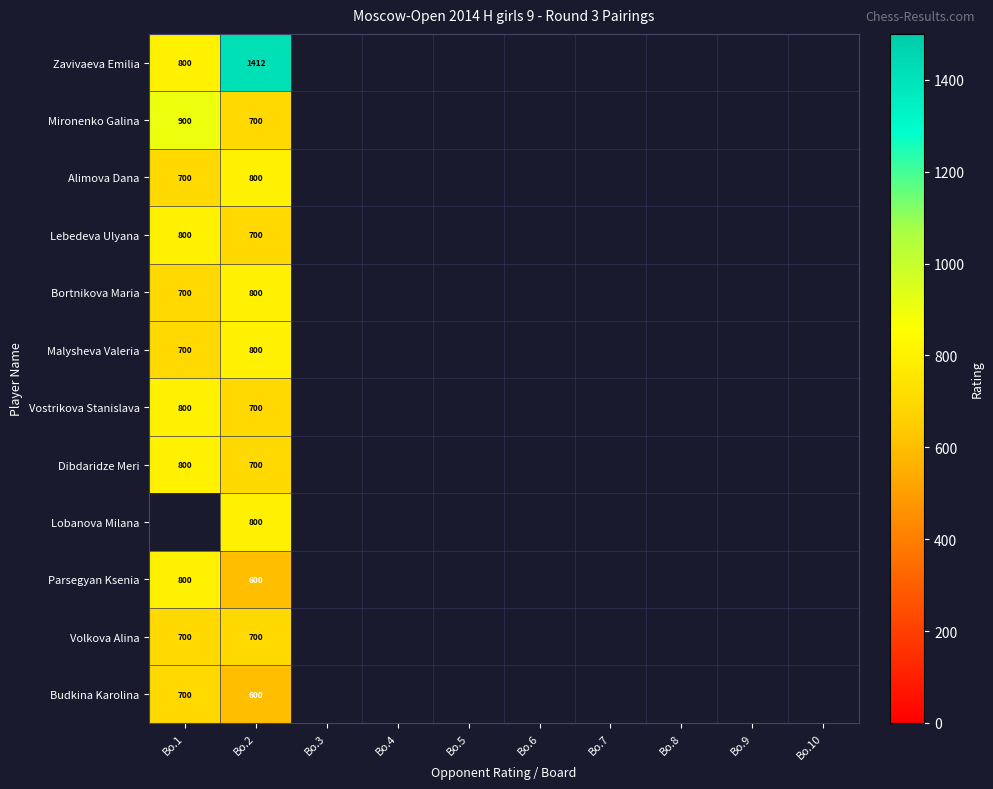

What is the minimum value shown in the chart?

600.0